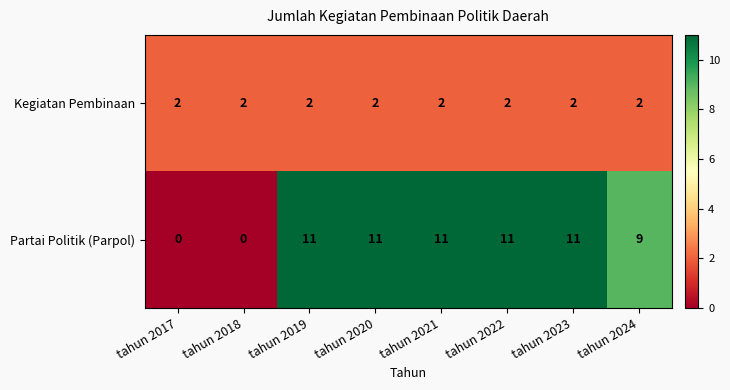

Which series has the largest range (max minus min)?

Partai Politik (Parpol)